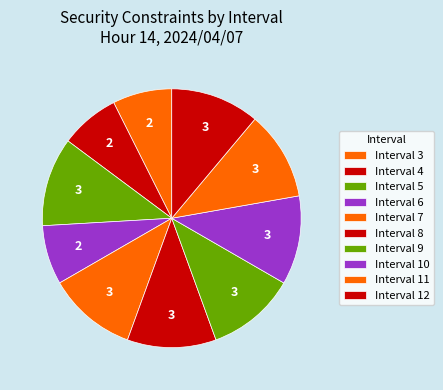

To the nearest percent, what percentage of the pie is Interval 11?

11%